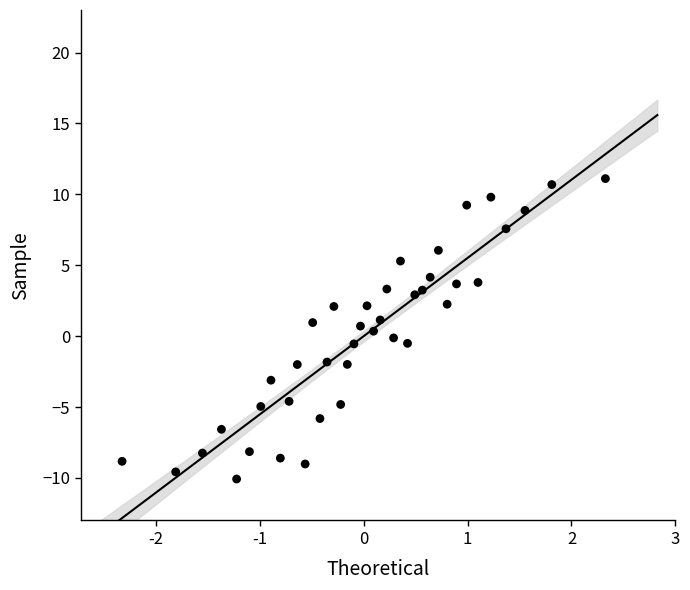

What is the range of X values (max minus min)?

4.7